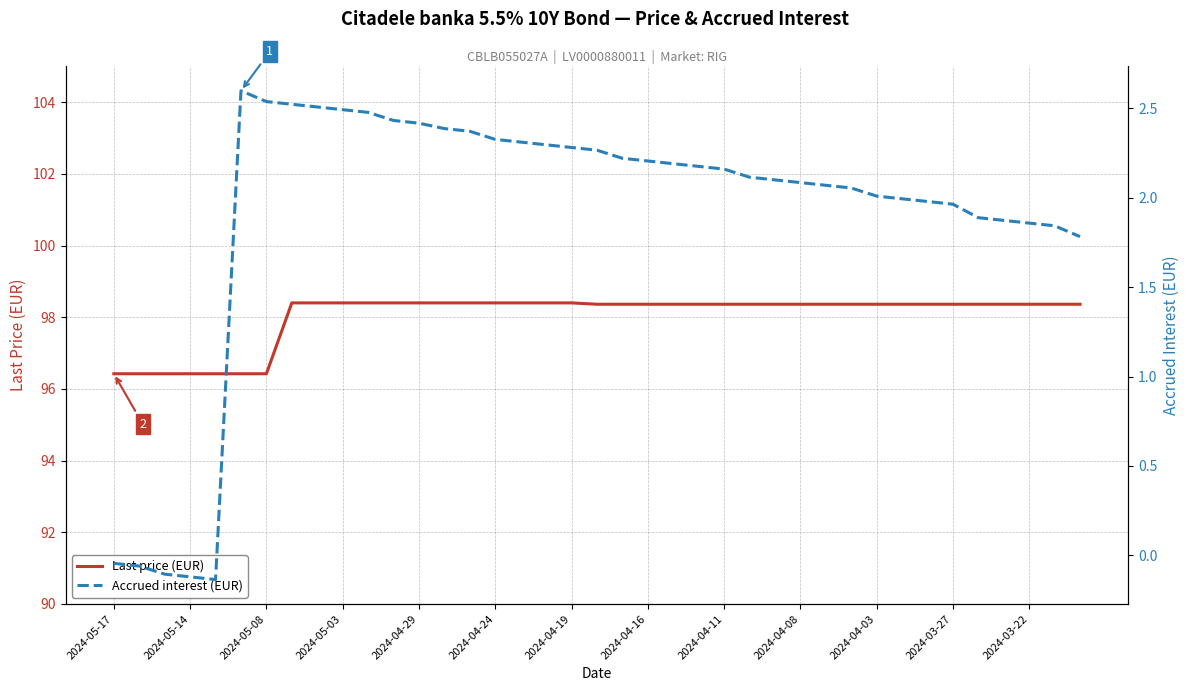

Which category has the lowest value in the Last price (EUR) series?

2024-05-17